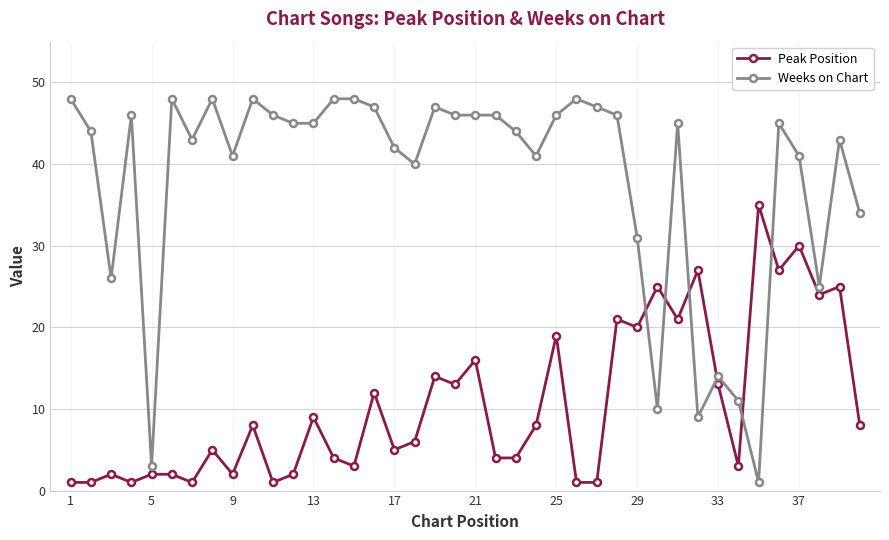

List the series in order of their overall mean, highest first.

Weeks on Chart, Peak Position